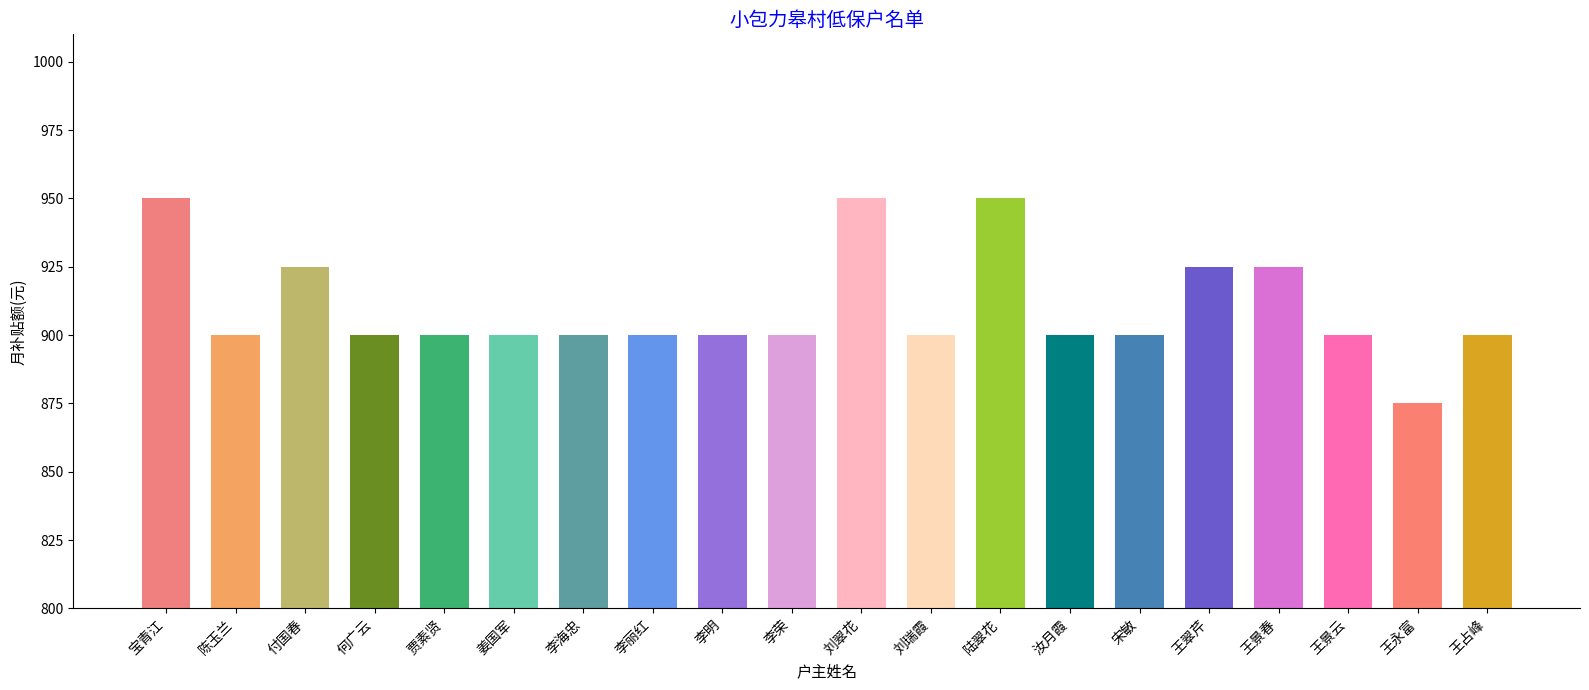

The chart shows a value of 950 at 宝青江. True or false?

True